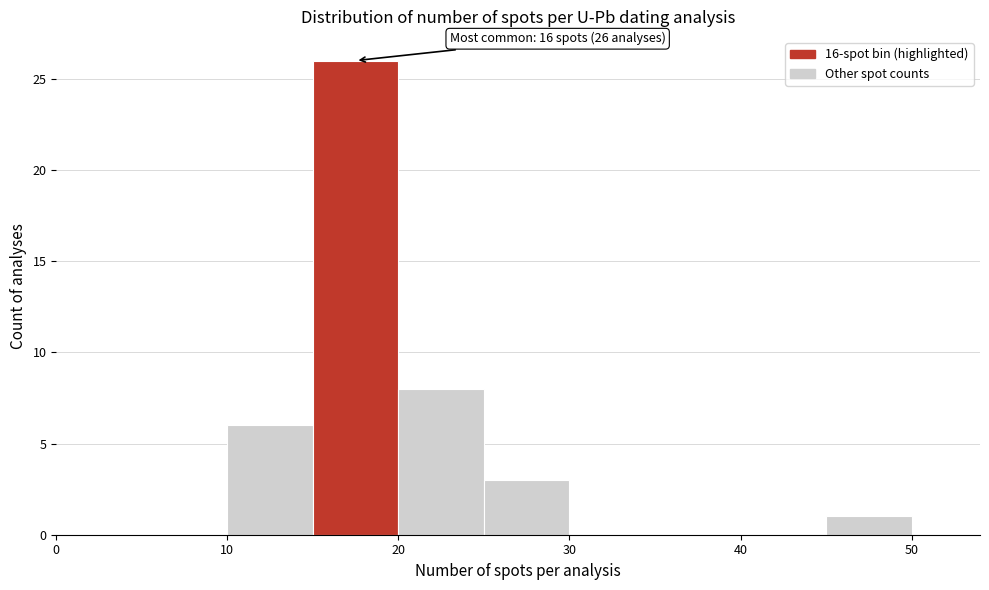

Over which range of the x-axis is the bar tallest?

15 to 20